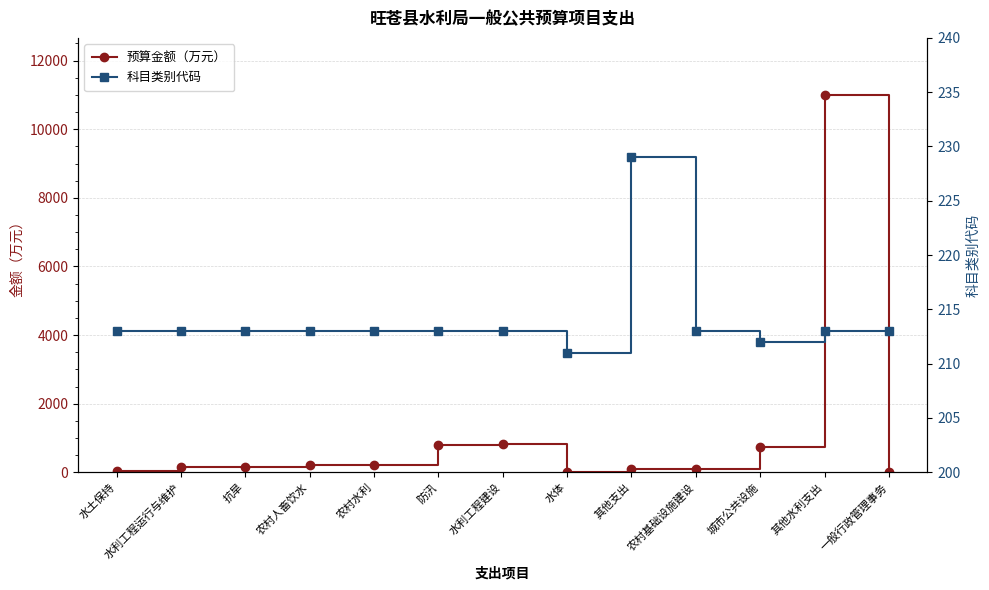

Is it true that 科目类别代码 equals 107.9 at 一般行政管理事务?

False